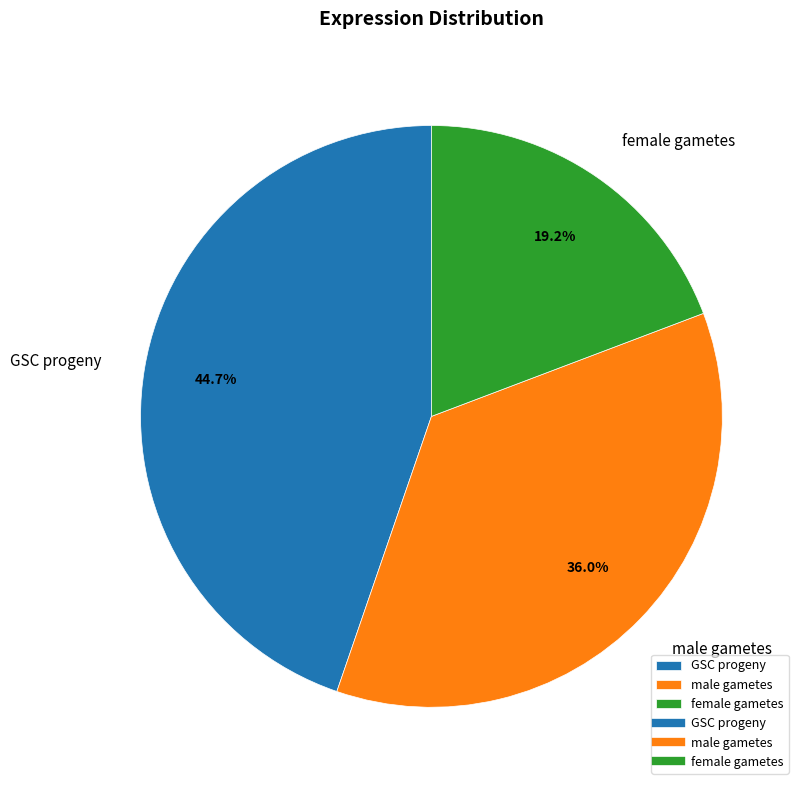

Rank the categories by value from highest to lowest.

GSC progeny, male gametes, female gametes